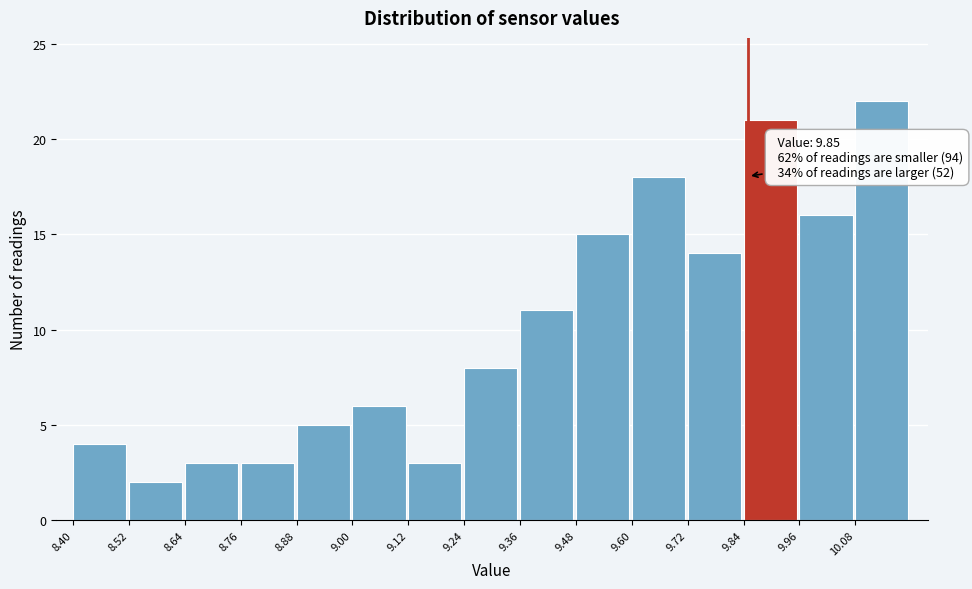

Which range on the x-axis has the tallest bar?

10.08 to 10.20